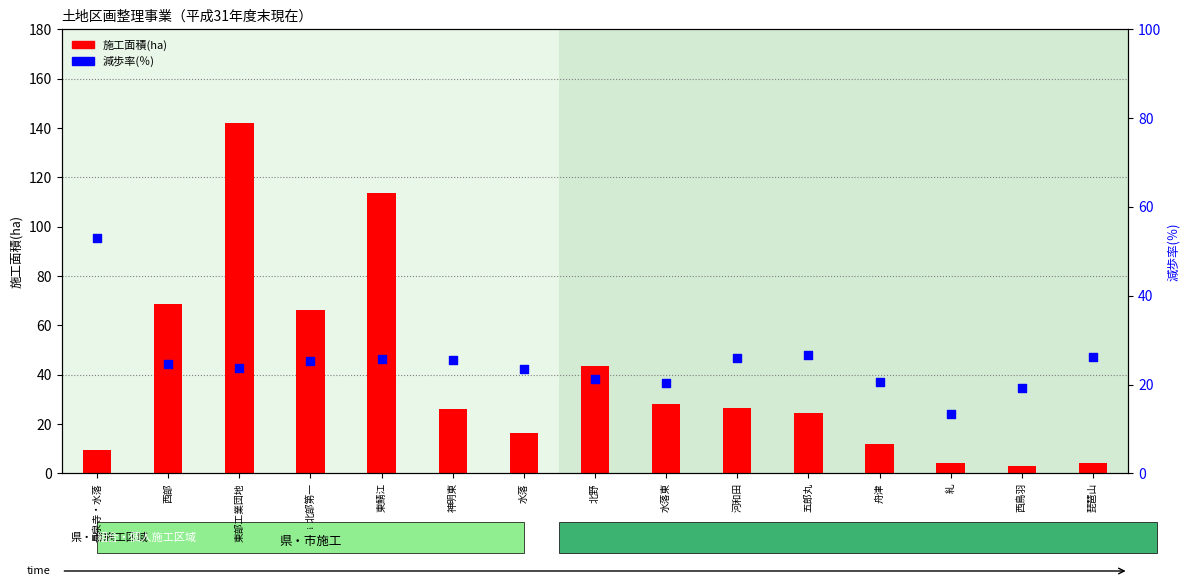

Which series has the largest Y range (max minus min)?

施工面積(ha)